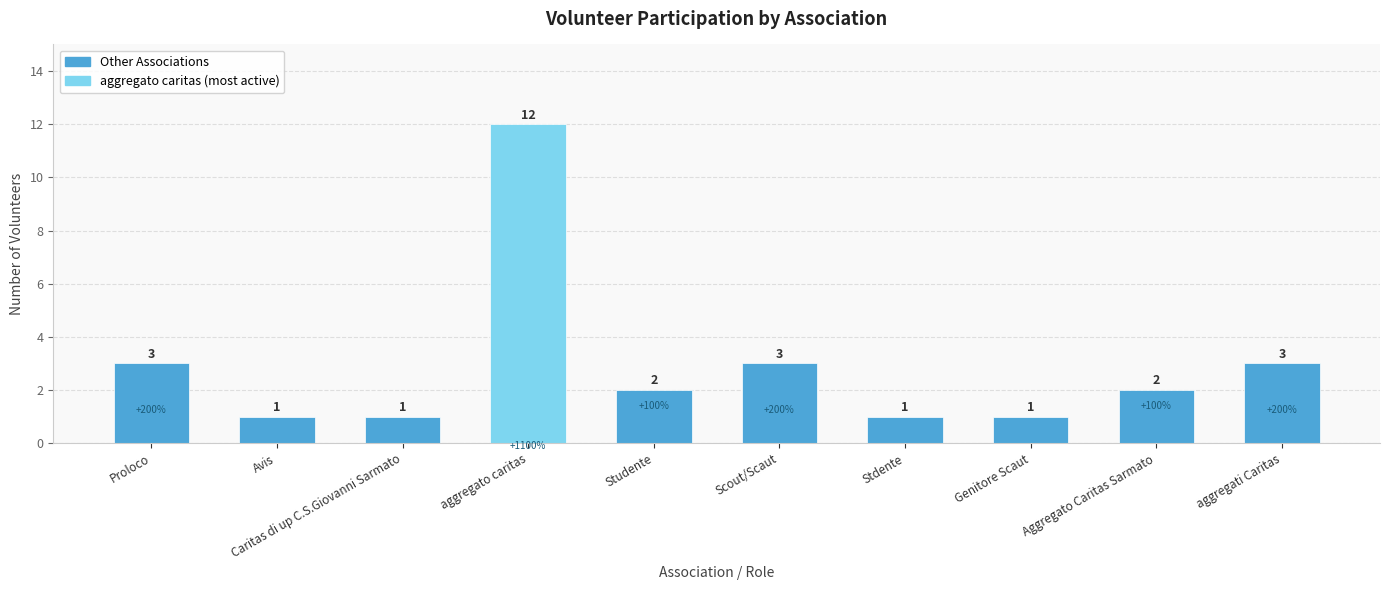

What is the label of the 4th bar from the left?

aggregato caritas